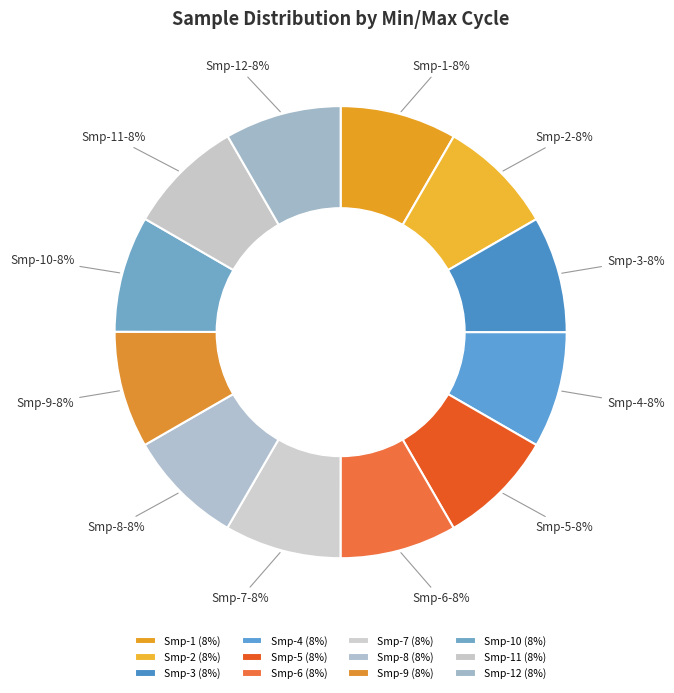

Is there a majority slice in this chart?

No